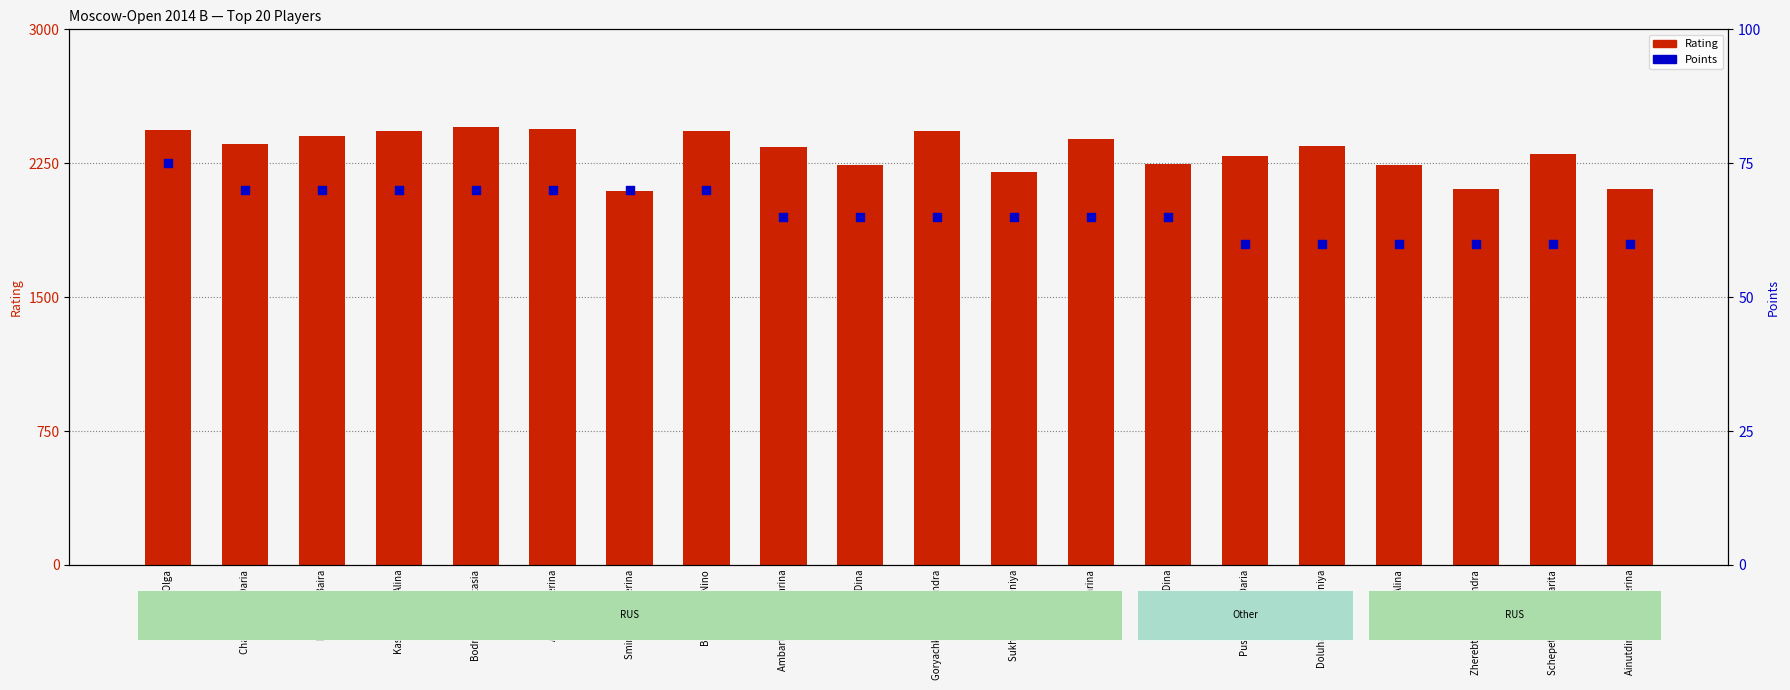

Which series contains the highest Y value?

Rating